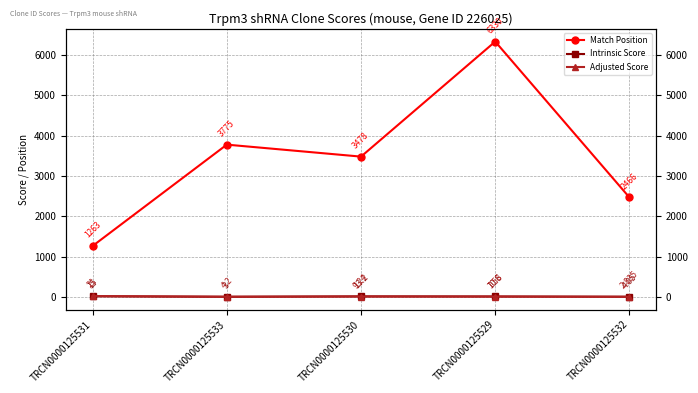

How many values in the Intrinsic Score series exceed 10?

3